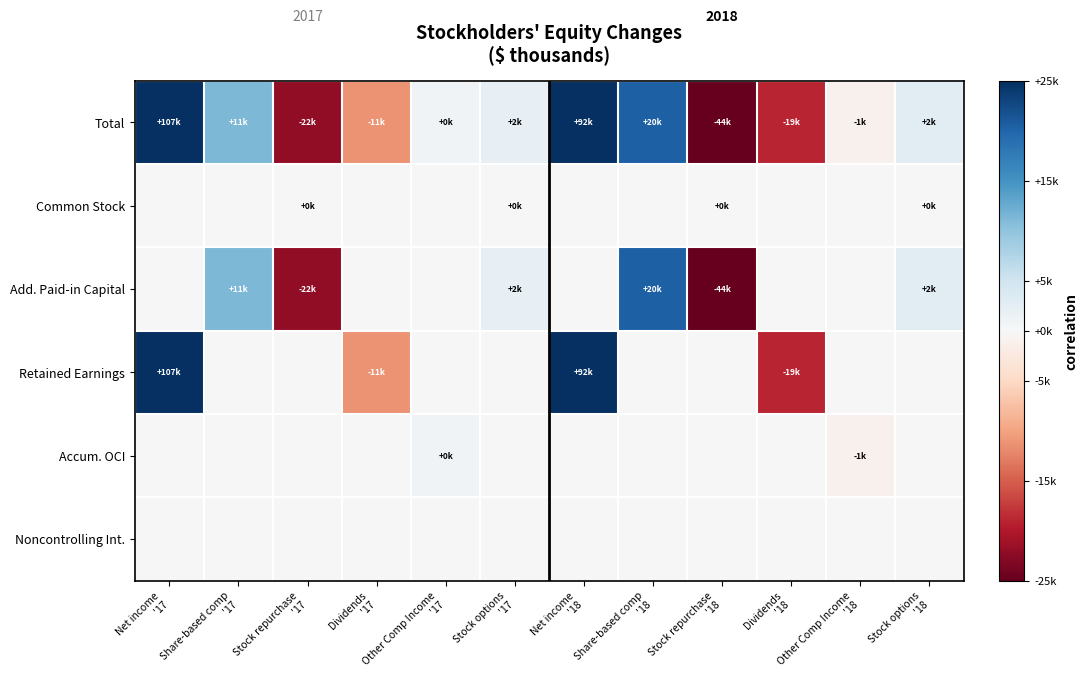

Which series has the largest total across all categories?

Retained Earnings